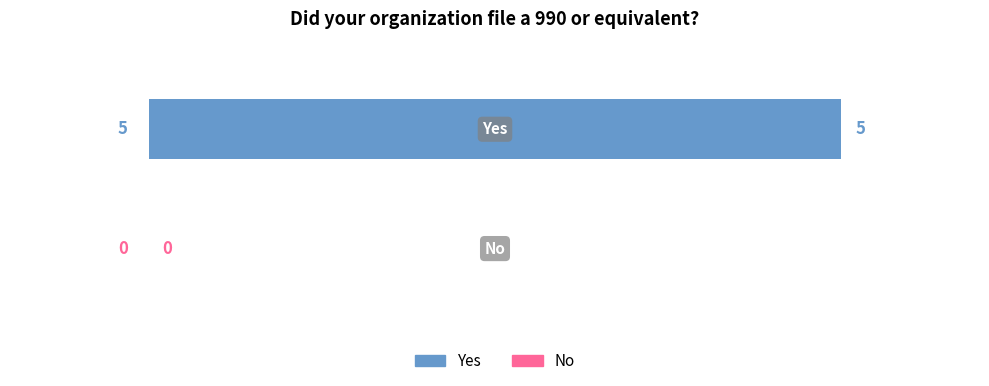

Between No and Yes, which is larger?

Yes